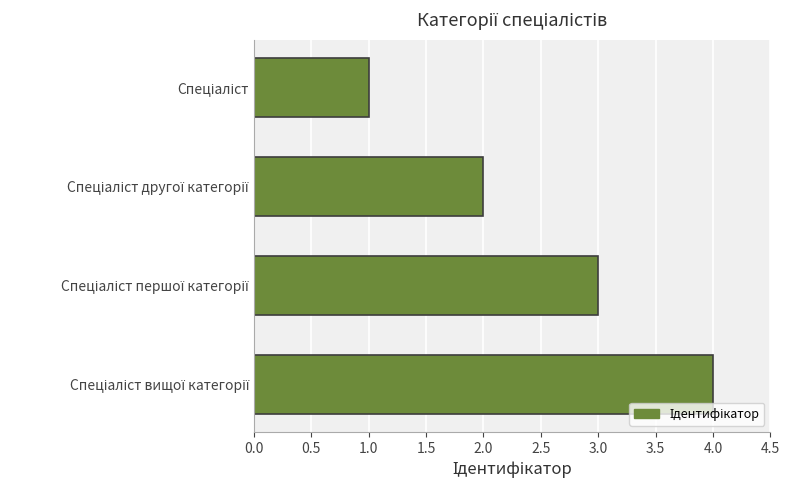

Count the values in the range 2 to 4.

3